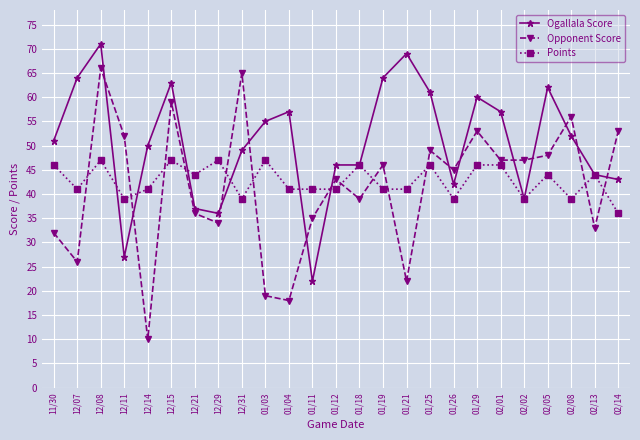

How many times do Opponent Score and Ogallala Score cross each other?

13